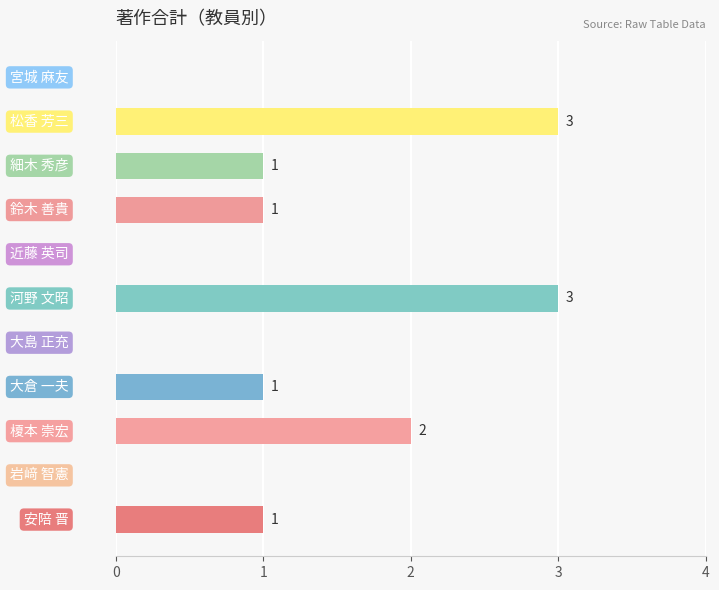

What is the maximum value shown in the chart?

3